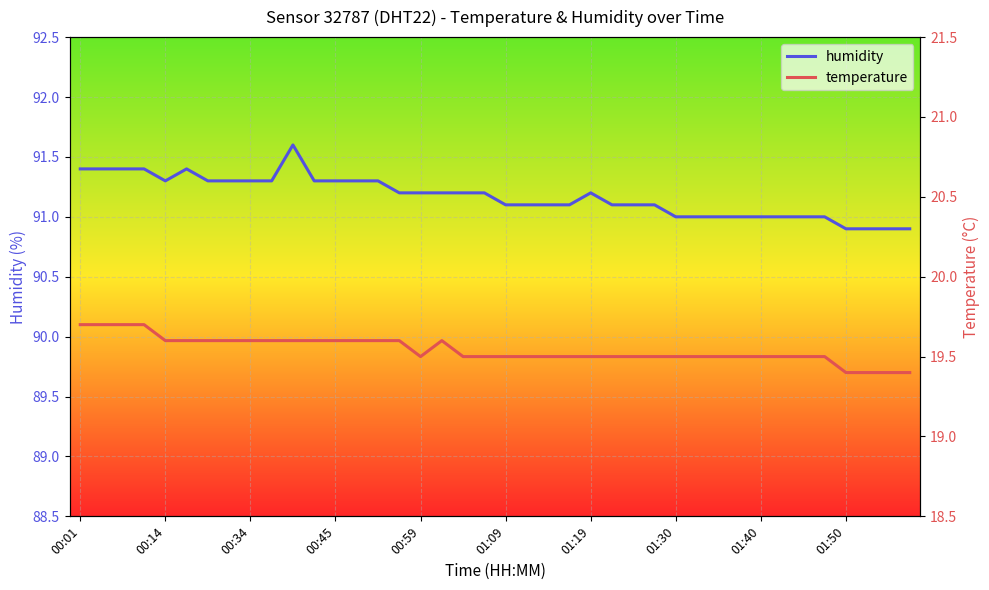

What is the difference between the maximum and minimum values in the humidity series?

0.7